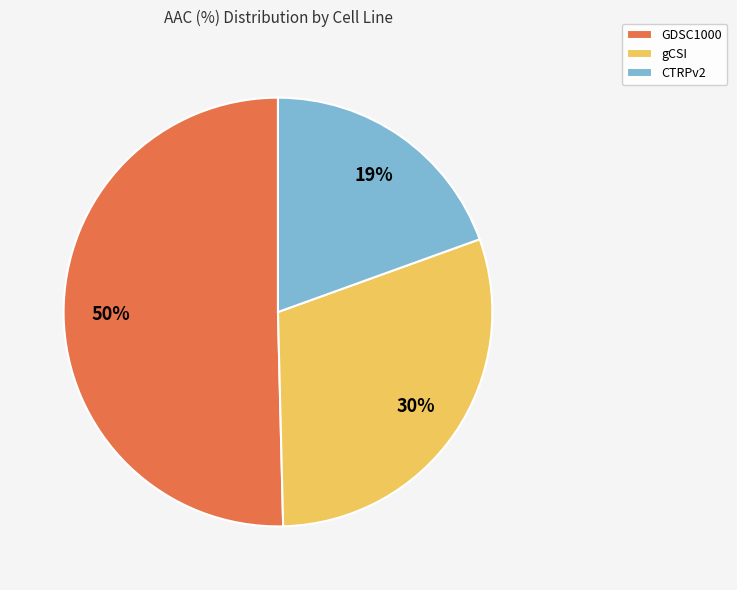

Which slice represents more than half of the pie?

GDSC1000